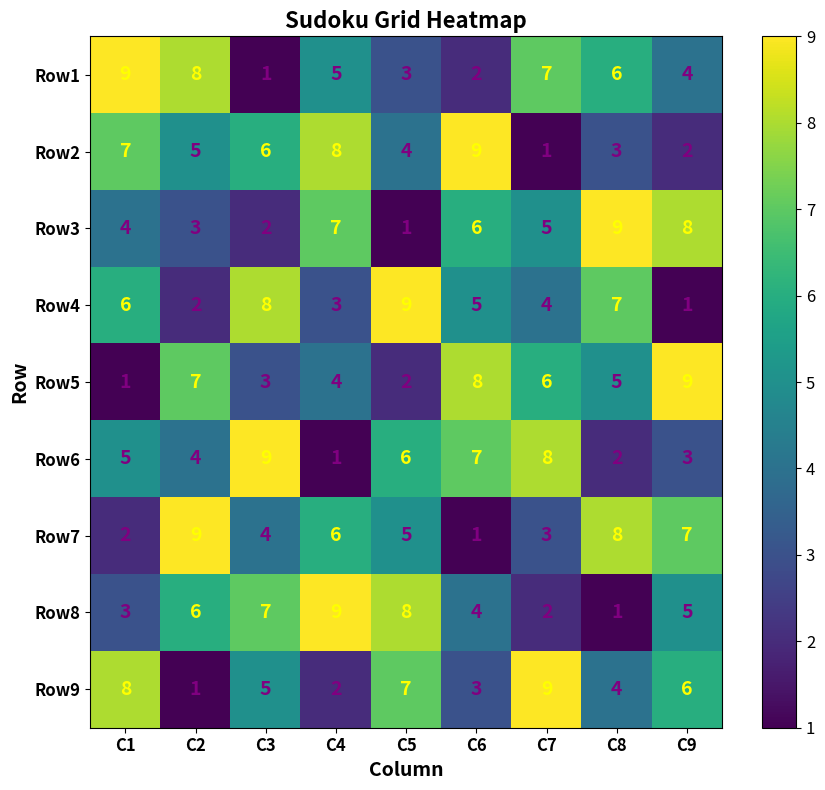

What value does the Row9 series have at C8?

4